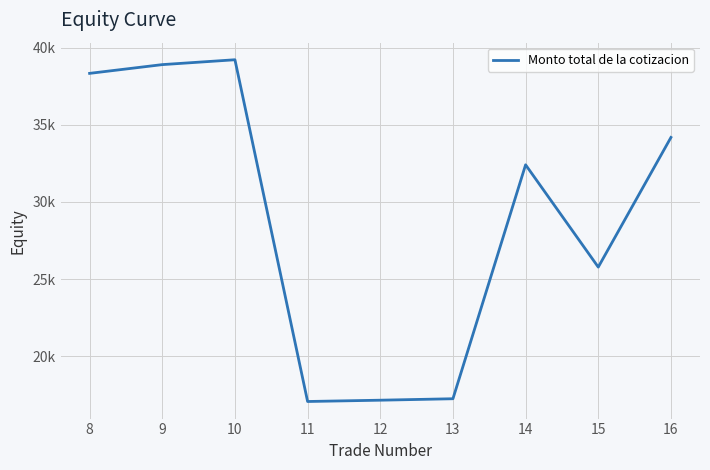

Is this an area chart (filled region under the line)?

No